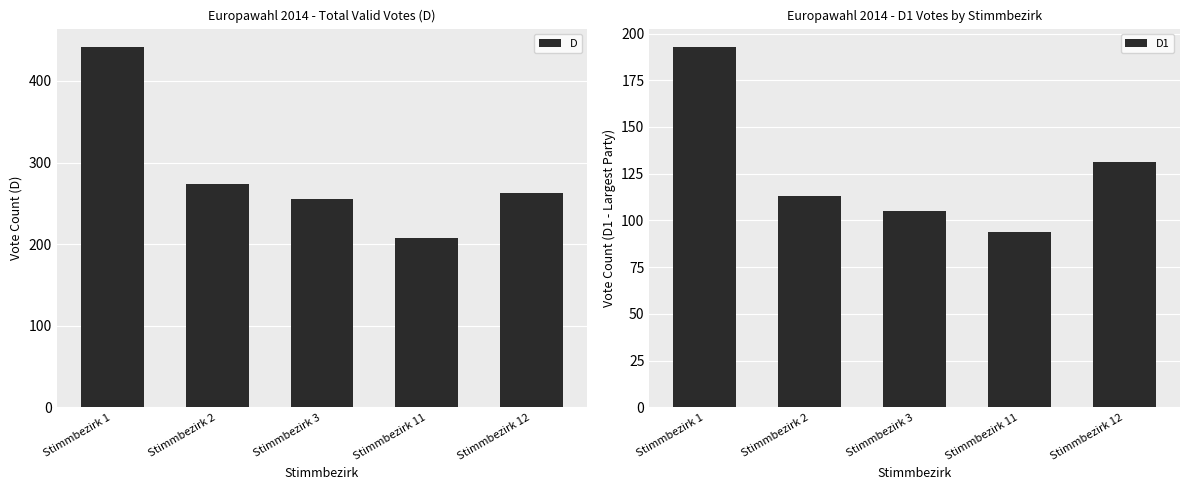

What is the average value of the D1 series?

127